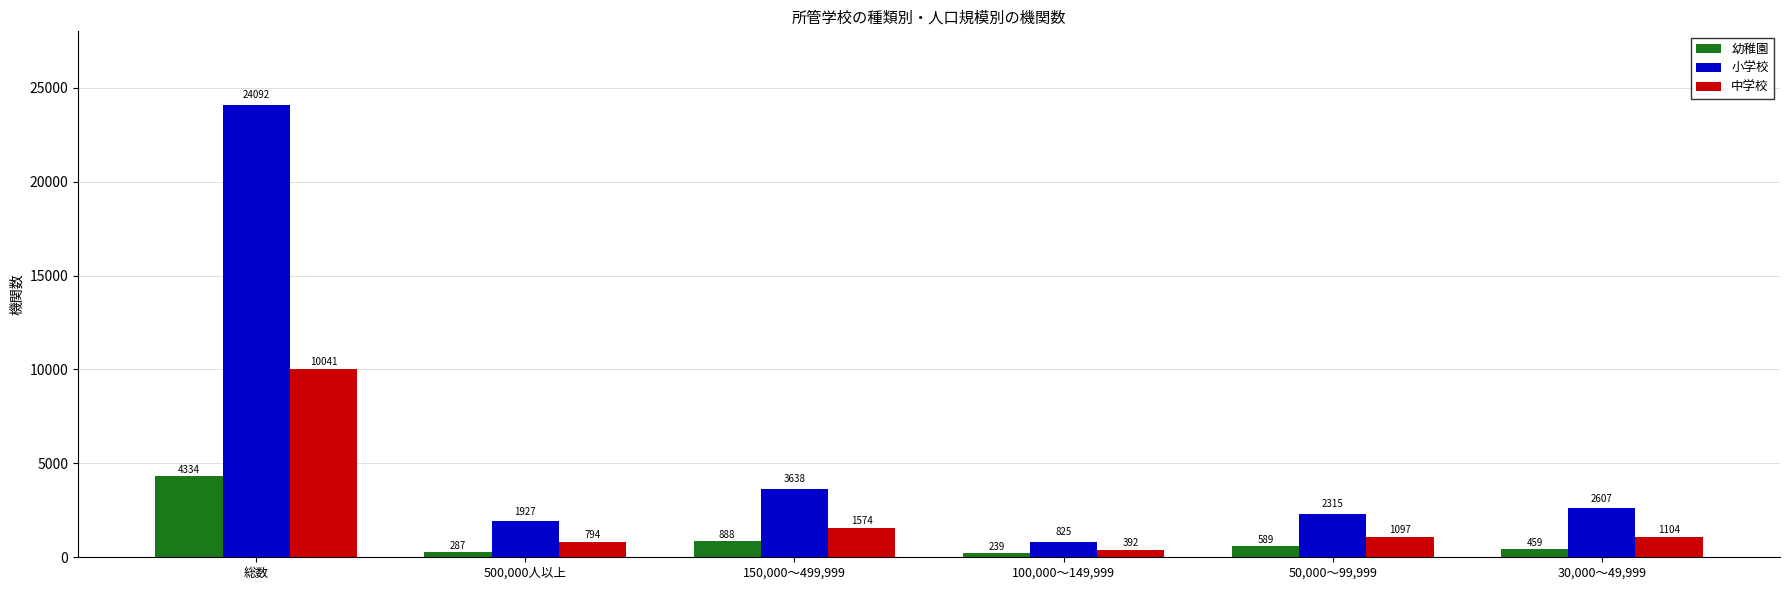

Where does the 小学校 series first go above 2607?

総数